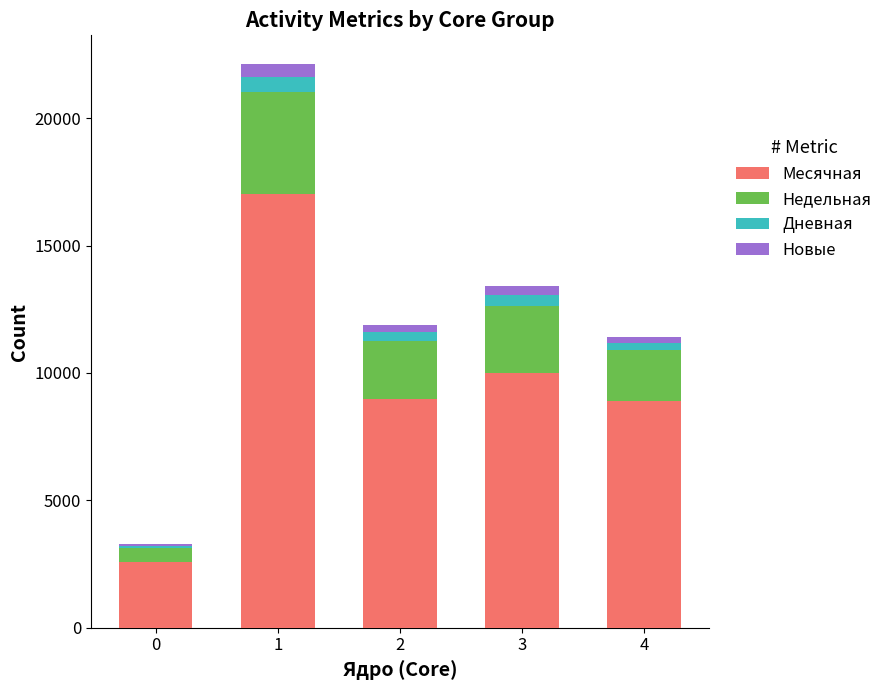

The value of Месячная at 1 is 10900. True or false?

False